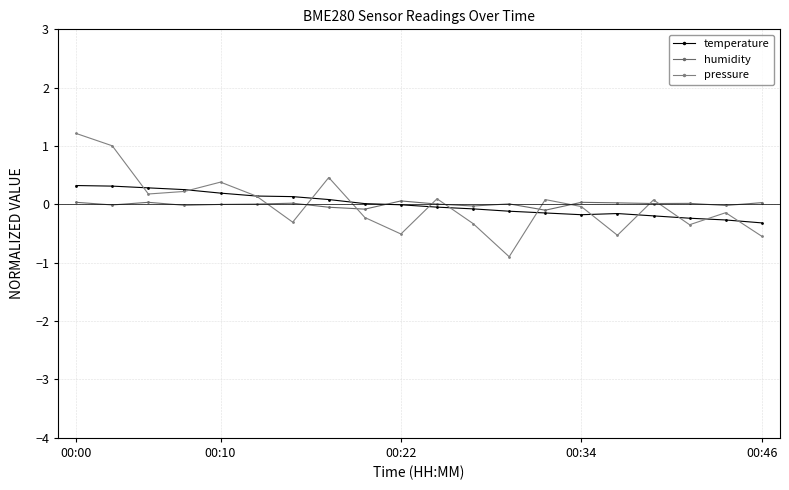

Which series ends up on top after the final intersection of humidity and pressure?

humidity